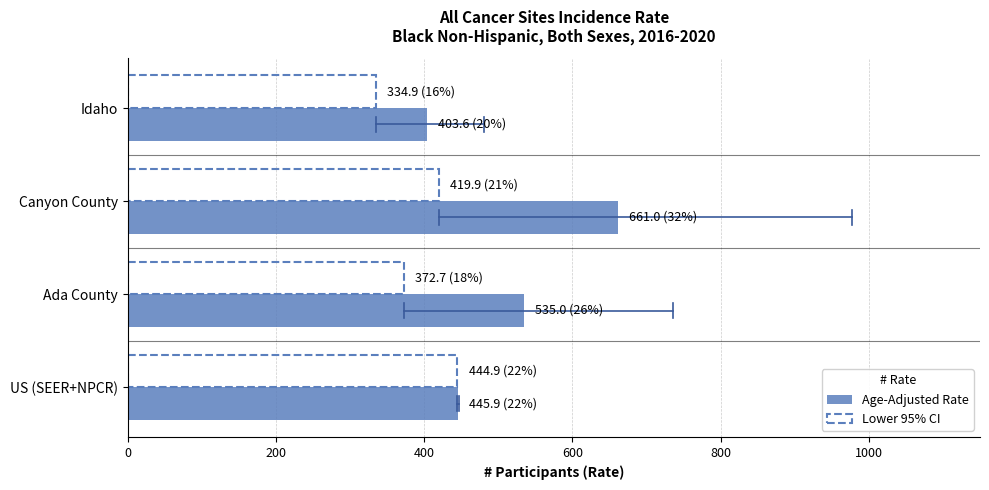

How many data points in Lower 95% CI are less than 419?

2